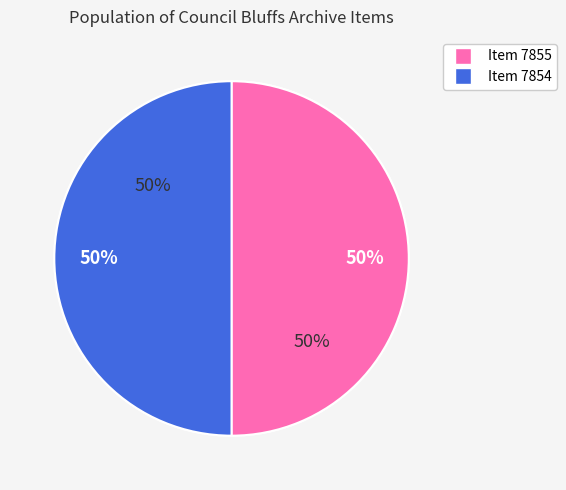

What percentage is the Item 7855 slice, to the nearest percent?

50%